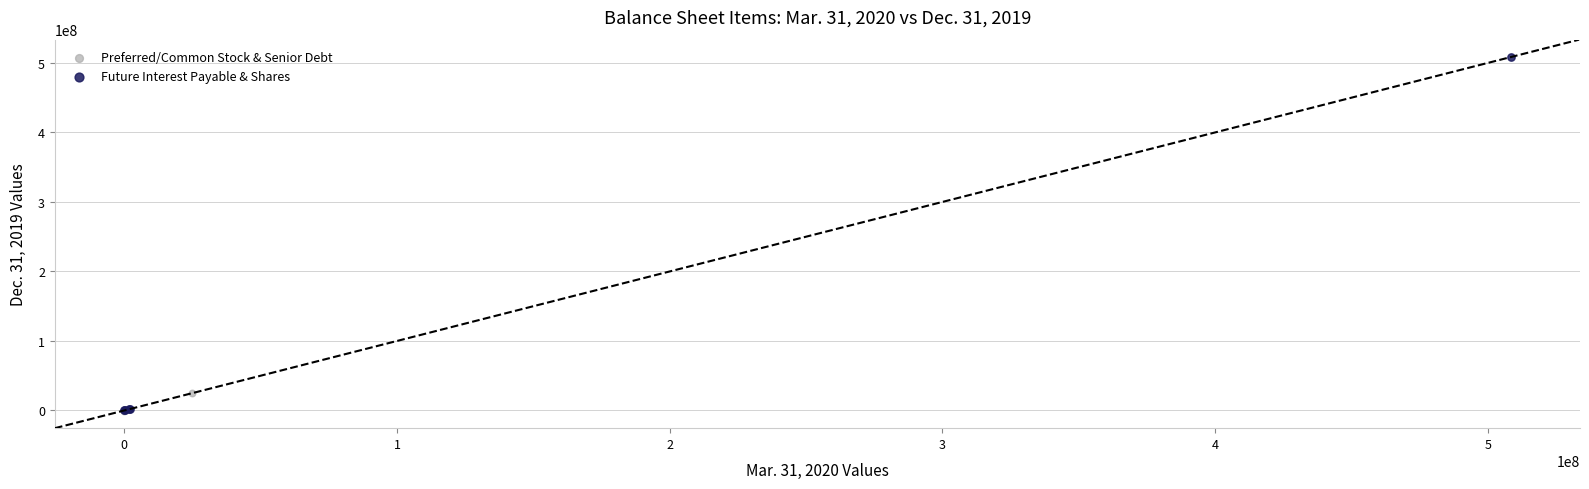

Which series has the widest spread of Y values?

Future Interest Payable & Shares